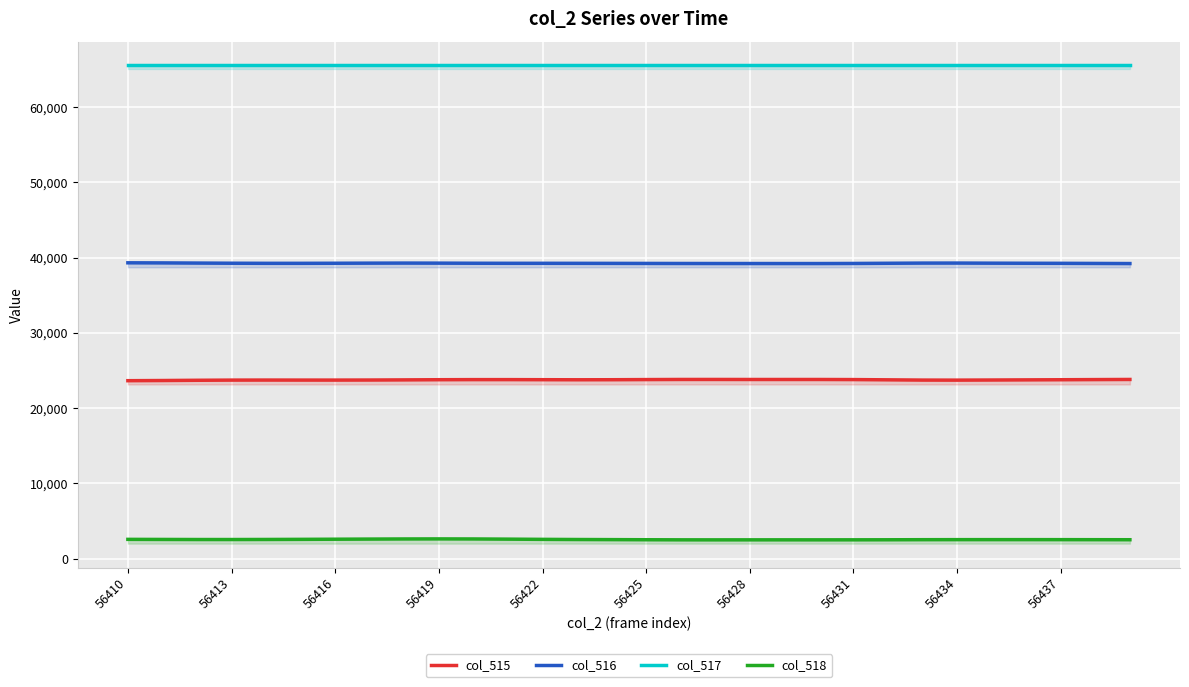

True or false: col_516 and col_515 intersect in this chart.

False